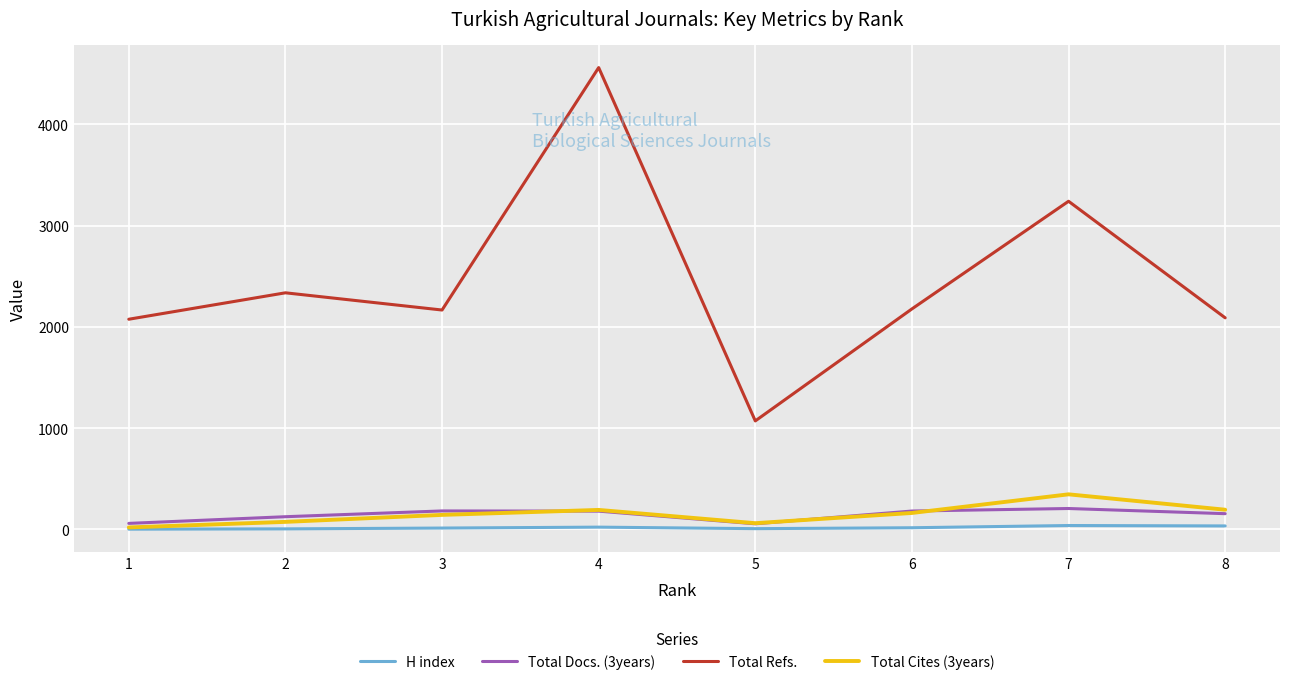

How many values in the Total Cites (3years) series are below 162?

4